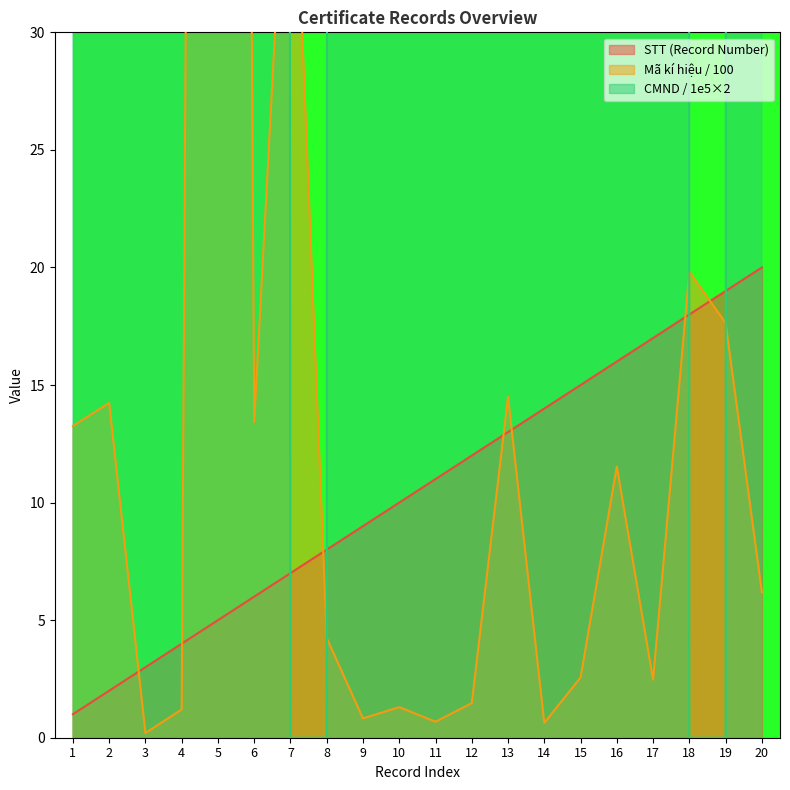

What is the value of the STT (Record Number) point at the 15th from the left?

15.0